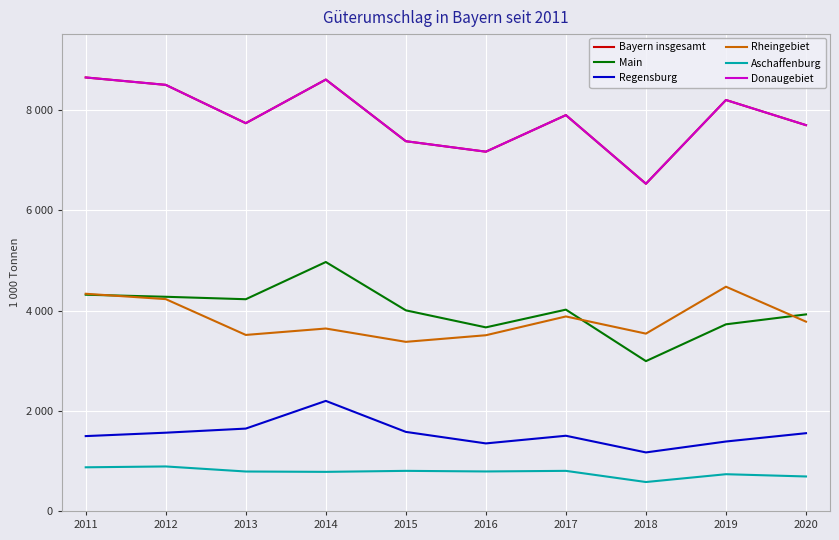

Reading left to right, list all the values displayed in this chart.

Bayern insgesamt: 8656	8508	7743	8614	7383	7174	7904	6534	8206	7704
Main: 4318	4277	4228	4971	4006	3666	4020	2992	3727	3925
Regensburg: 1495	1563	1645	2198	1579	1349	1502	1169	1387	1553
Rheingebiet: 4337	4230	3515	3643	3377	3509	3884	3541	4478	3780
Aschaffenburg: 872	889	788	781	801	789	801	578	734	689
Donaugebiet: 8656	8508	7743	8614	7383	7174	7904	6534	8206	7704